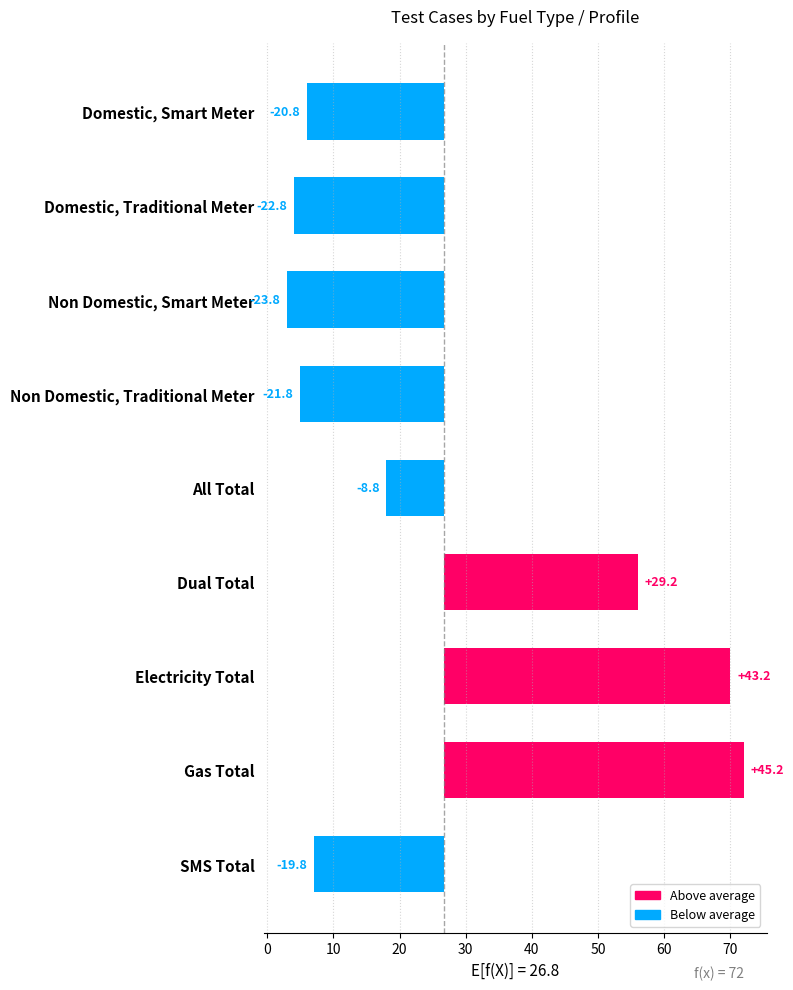

How many values are below -19?

5